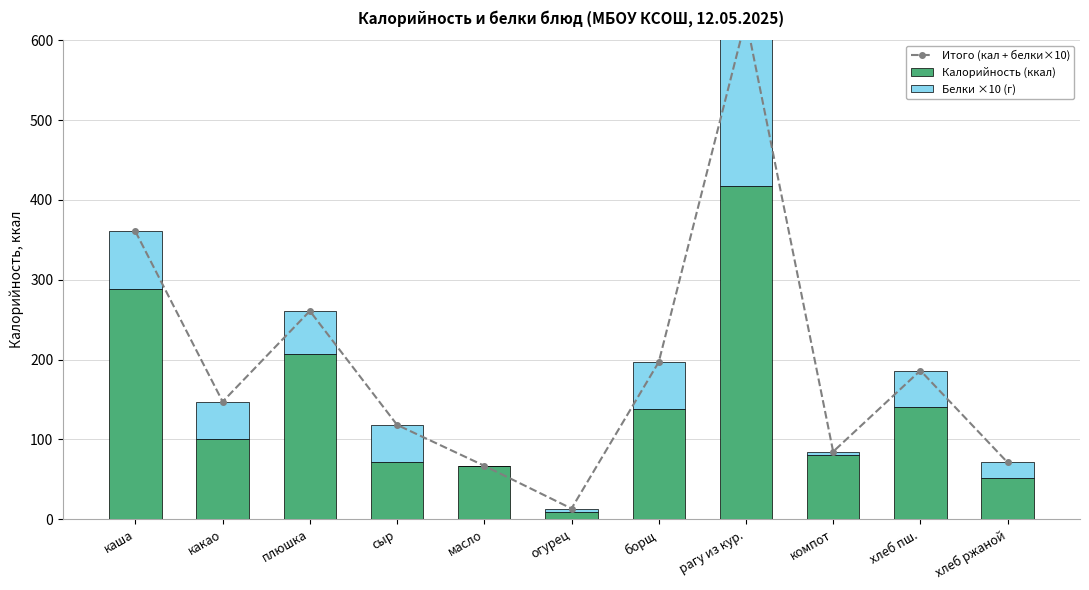

How many values in the Белки ×10 (г) series exceed 46?

6